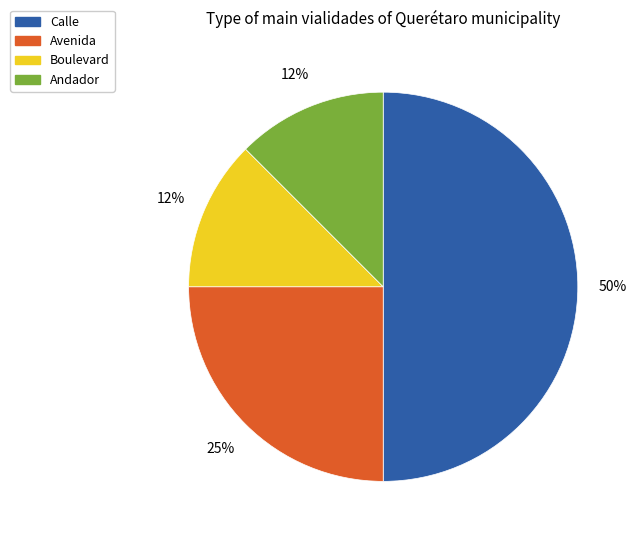

Which category has the biggest portion of the pie?

Calle